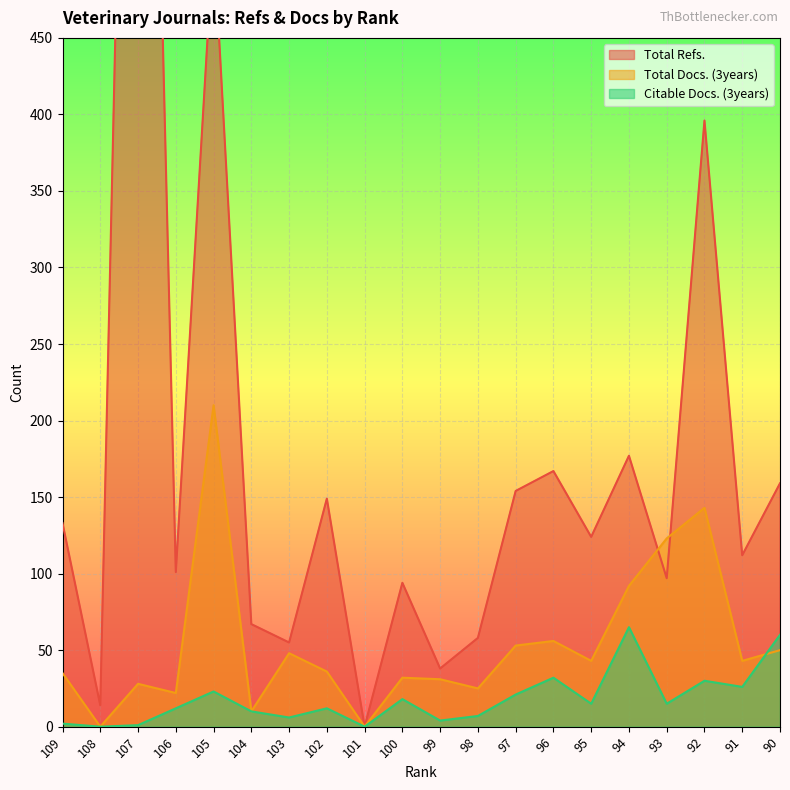

Reading left to right, transcribe all the data shown in this chart.

Total Refs.: 109=133	108=14	107=1113	106=101	105=516	104=67	103=55	102=149	101=0	100=94	99=38	98=58	97=154	96=167	95=124	94=177	93=97	92=396	91=112	90=159
Total Docs. (3years): 109=35	108=0	107=28	106=22	105=210	104=10	103=48	102=36	101=0	100=32	99=31	98=25	97=53	96=56	95=43	94=92	93=123	92=143	91=43	90=50
Citable Docs. (3years): 109=2	108=0	107=1	106=12	105=23	104=10	103=6	102=12	101=0	100=18	99=4	98=7	97=21	96=32	95=15	94=65	93=15	92=30	91=26	90=60